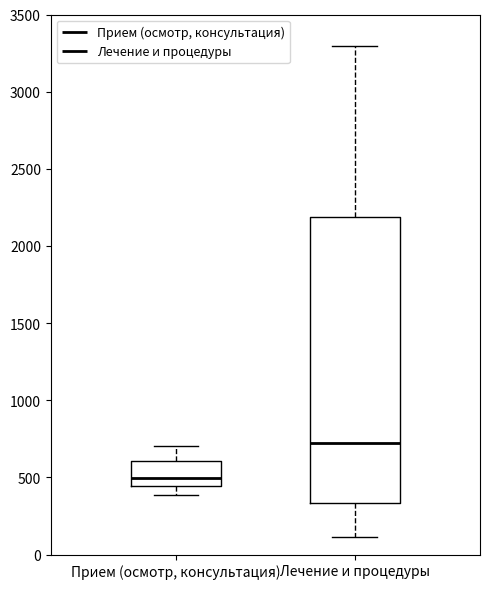

Reading left to right, read every box against the y-axis: the position of its median line, the range the box covers, and the ends of its whiskers. The values are not printed on the chart, so give them approximately, as read against the axis.

Прием (осмотр, консультация): median 500, box 450 to 600, whiskers 400 to 700
Лечение и процедуры: median 700, box 350 to 2200, whiskers 100 to 3300